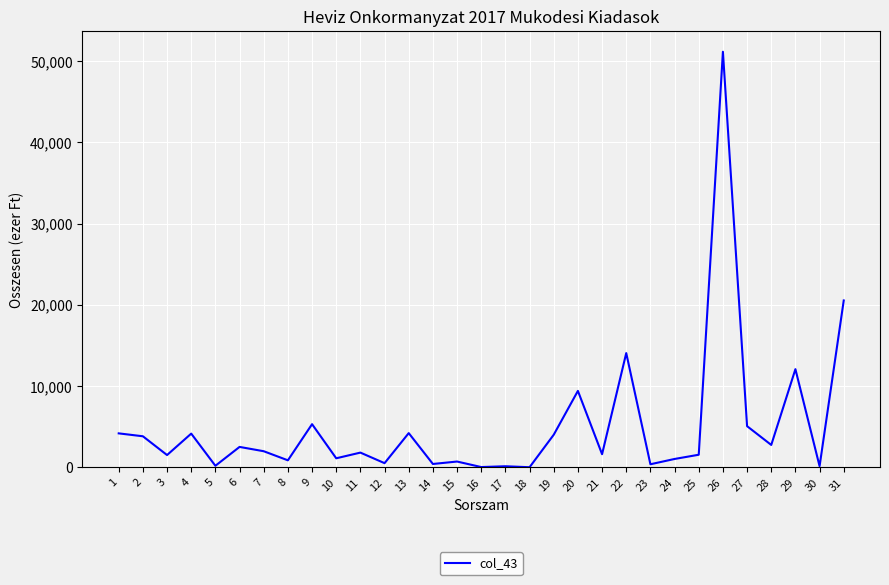

What is the difference between the maximum and minimum values?

51150